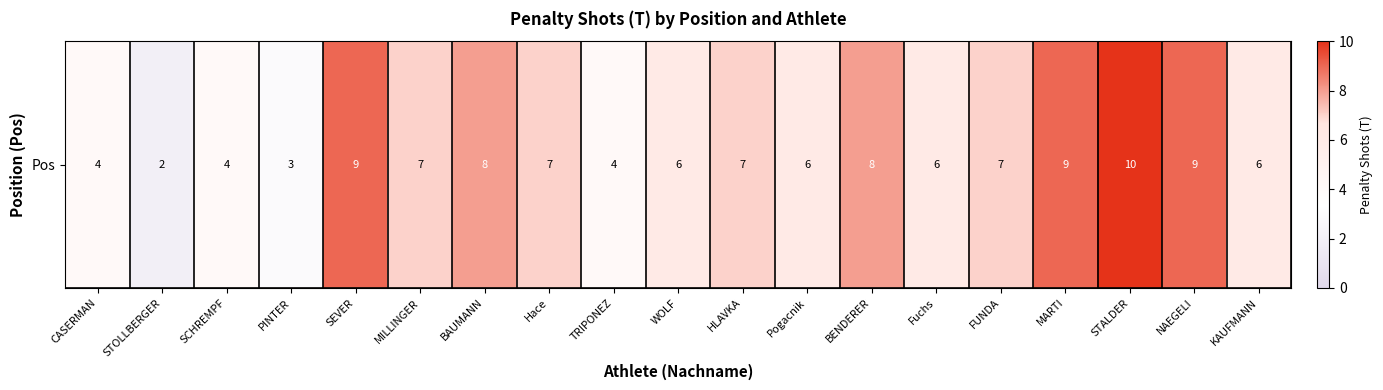

What is the smallest value displayed?

2